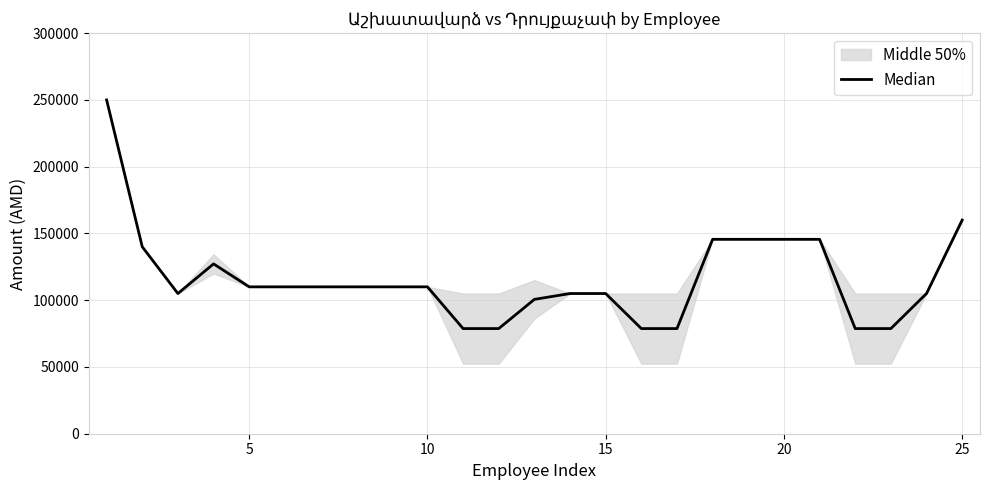

Count the number of values greater than 110000.

8